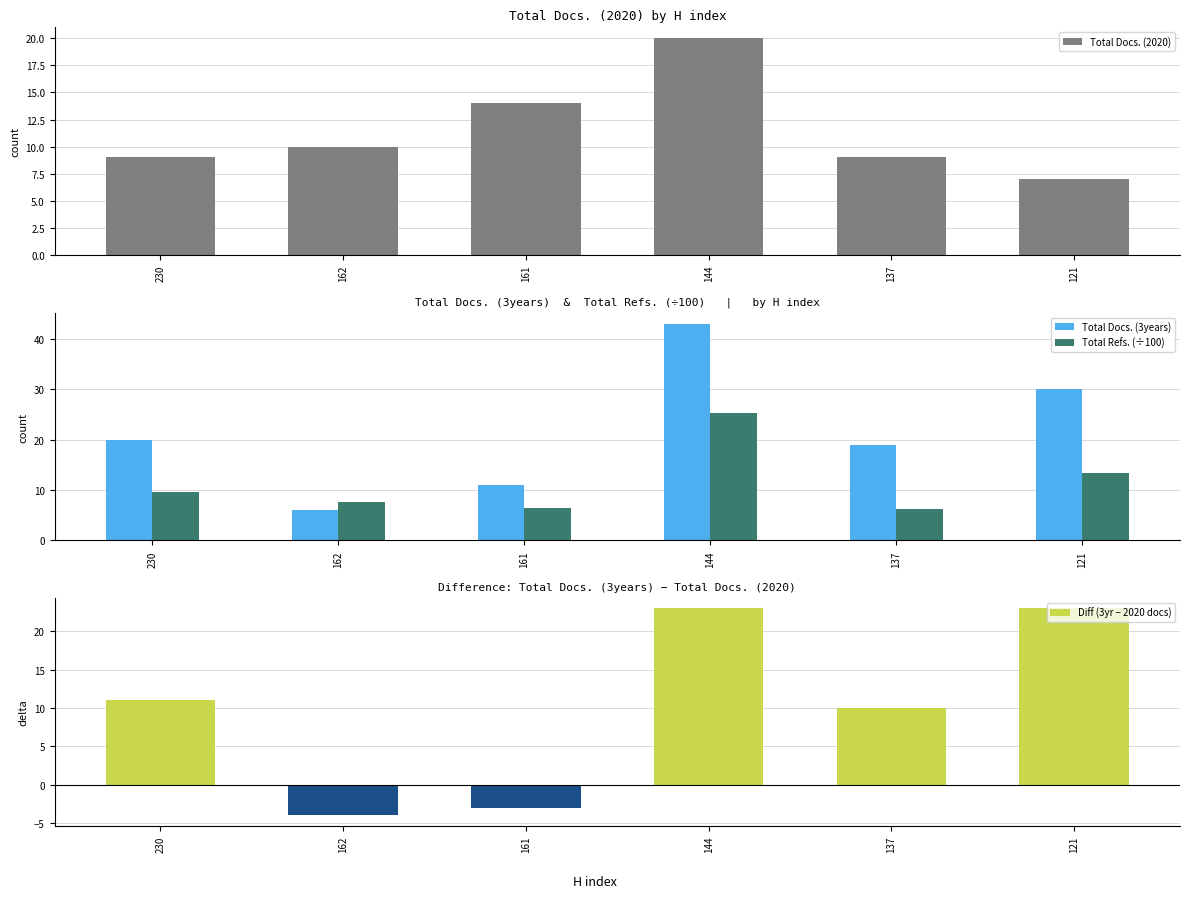

What is the sum of the Total Refs. (÷100) values at 121 and 137?

19.6